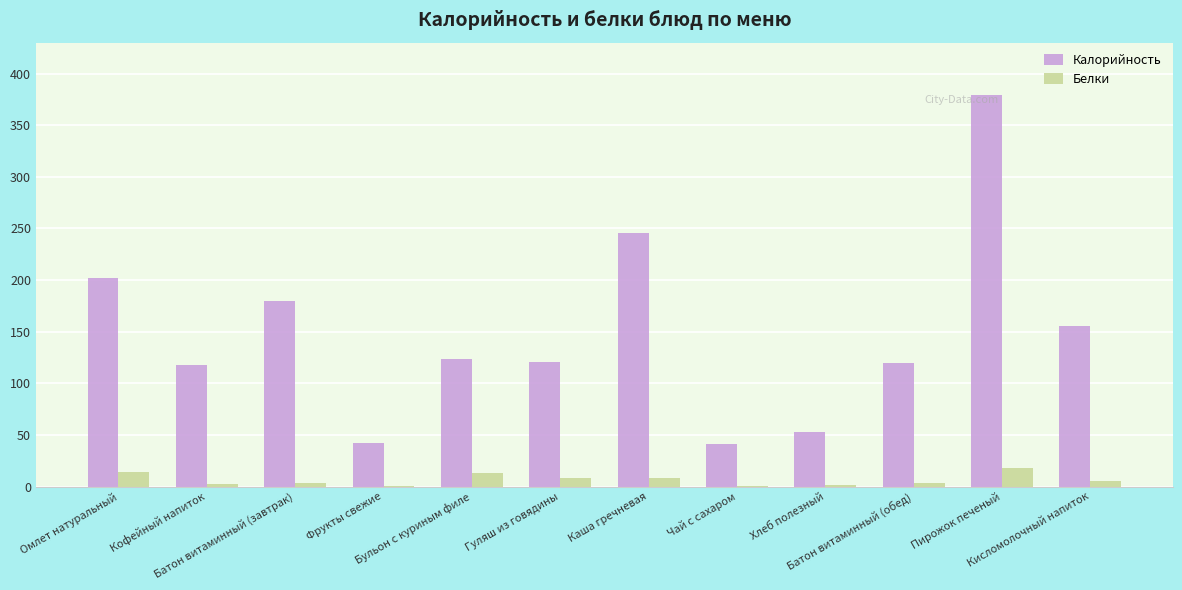

What is the greatest value displayed?

379.0